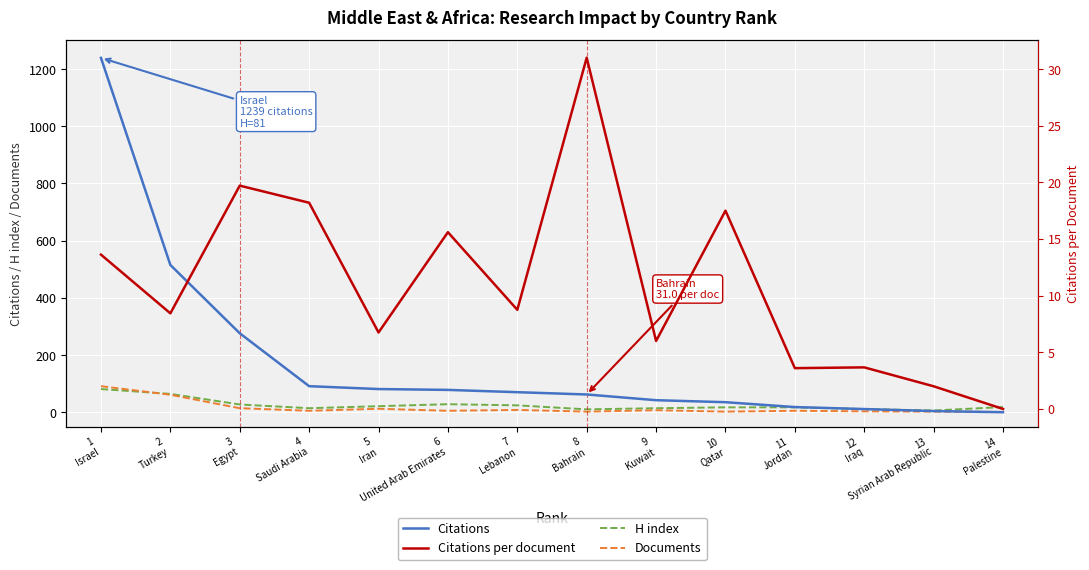

What position from the left is 7
Lebanon?

7